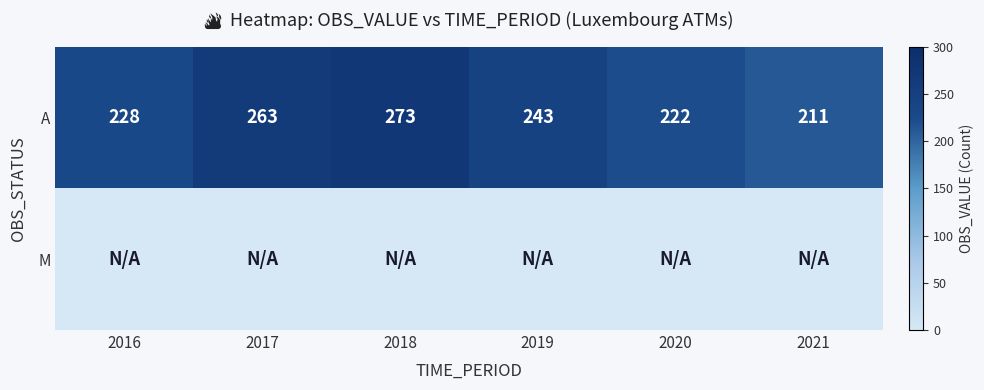

Where does the A series first go above 243?

2017